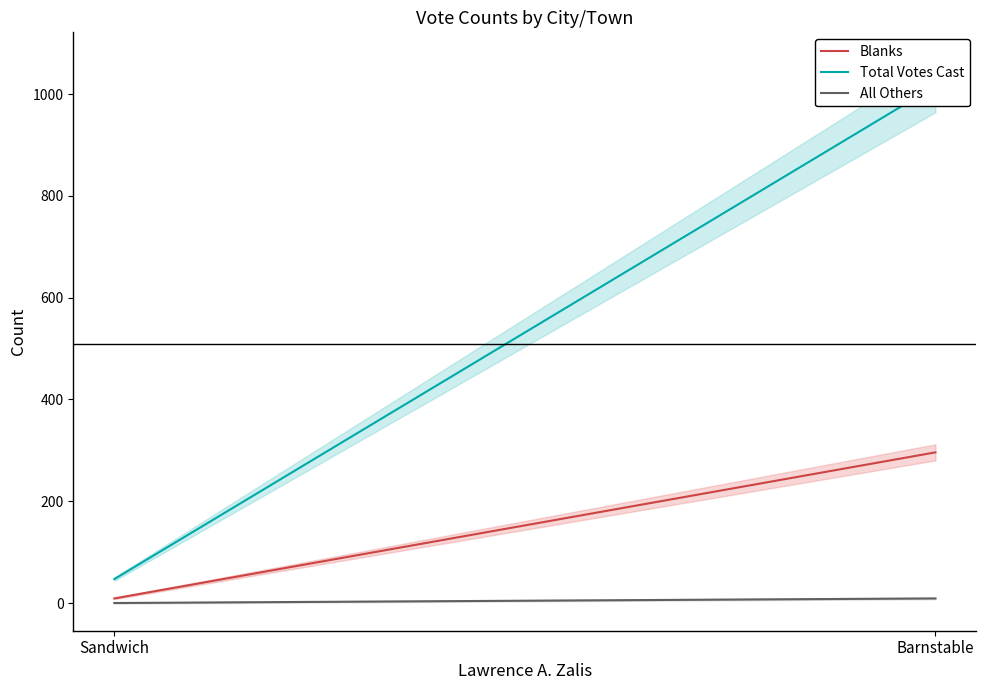

Between Barnstable and Sandwich, which series saw the biggest shift?

Total Votes Cast